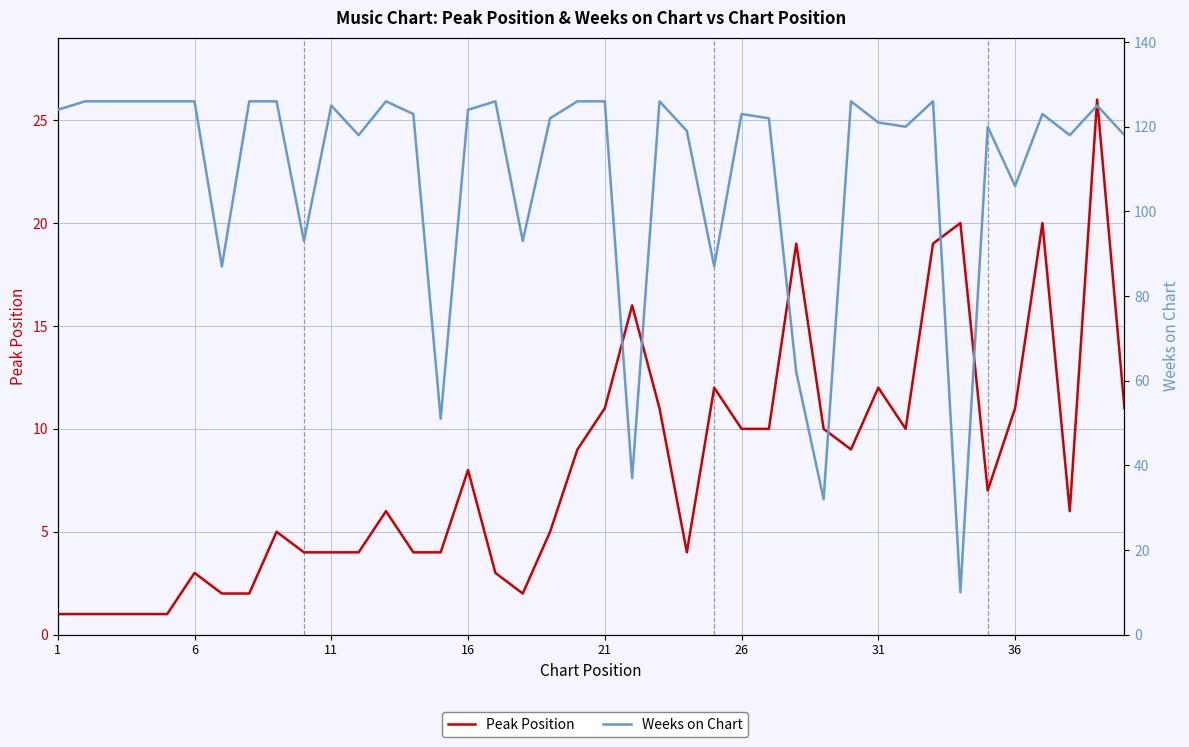

True or false: Peak Position has more than 2 interior local peaks.

True